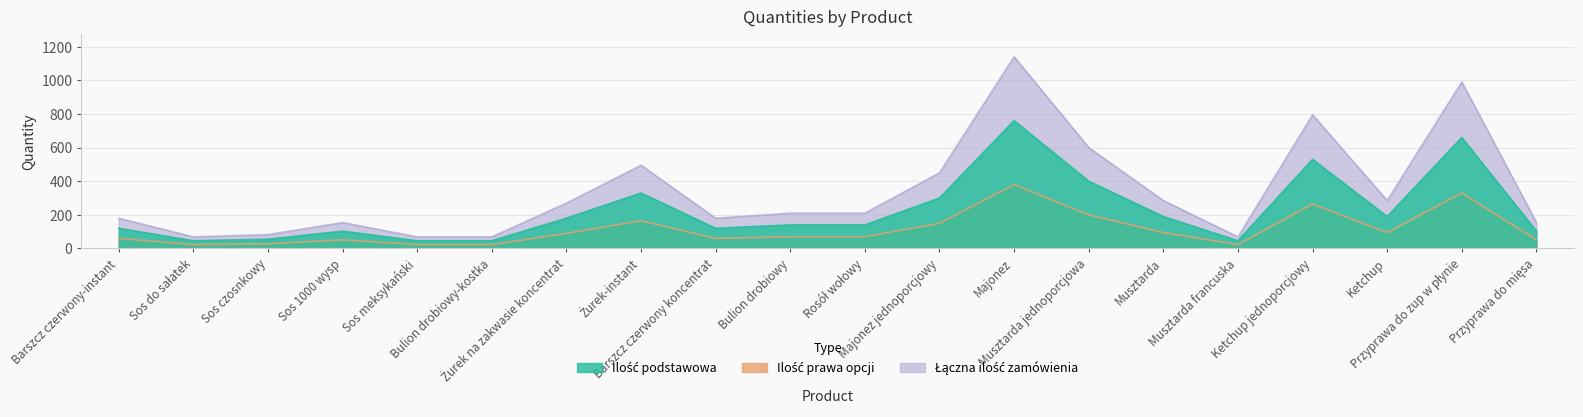

How many data points in Ilość prawa opcji are above 70?

9